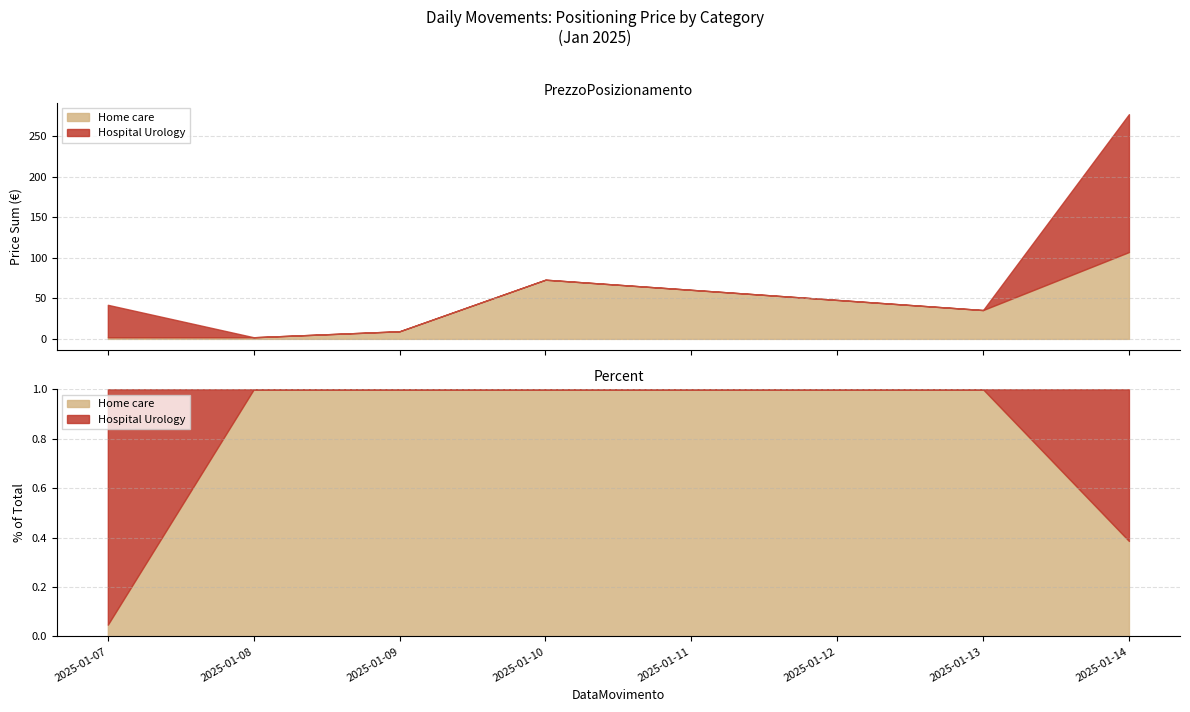

What is the difference between the highest and lowest values at 2025-01-13?

35.5